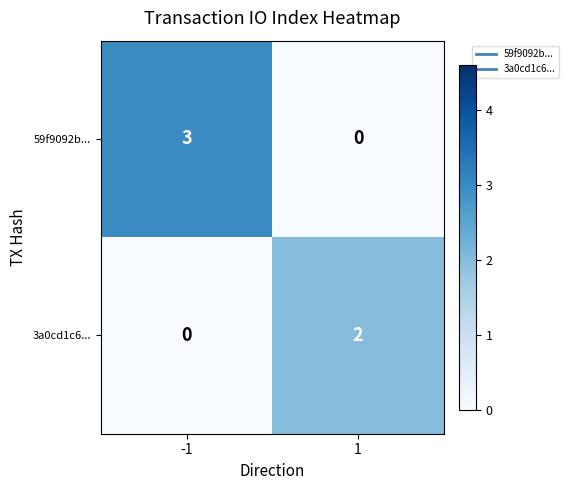

Reading left to right, what are all the values shown in this chart?

59f9092b...: -1=3	1=0
3a0cd1c6...: -1=0	1=2